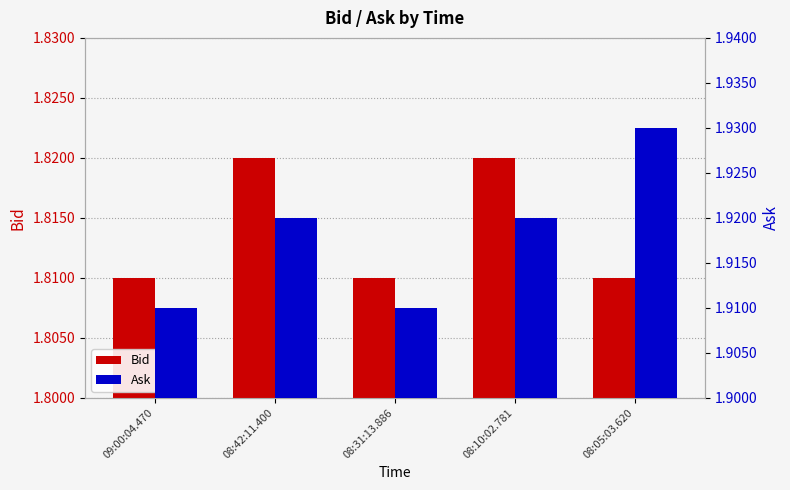

Which has a higher value, 08:10:02.781 or 09:00:04.470?

08:10:02.781